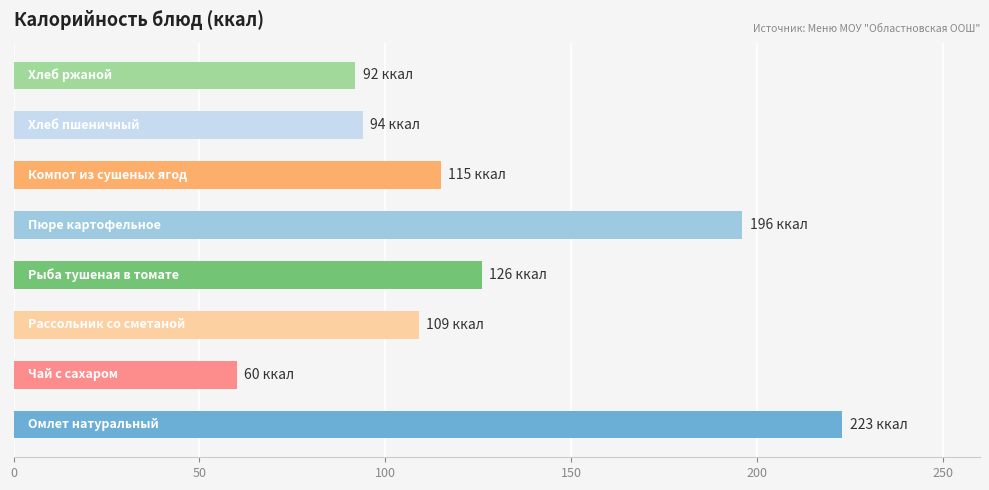

What is the minimum value shown in the chart?

60